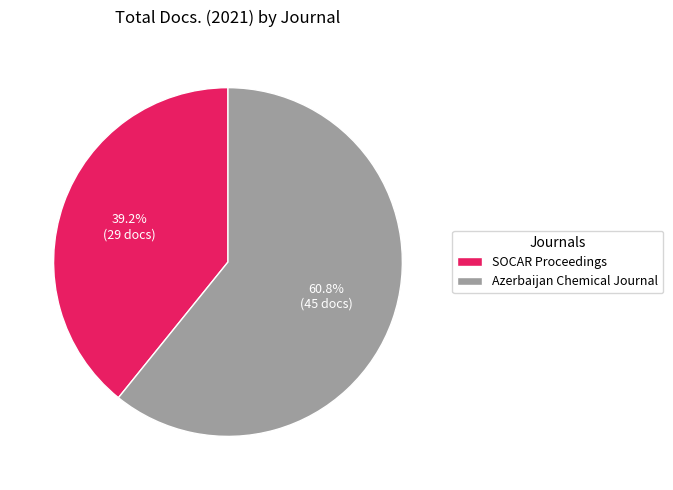

What is the ratio of the value at SOCAR Proceedings to the value at Azerbaijan Chemical Journal?

0.6